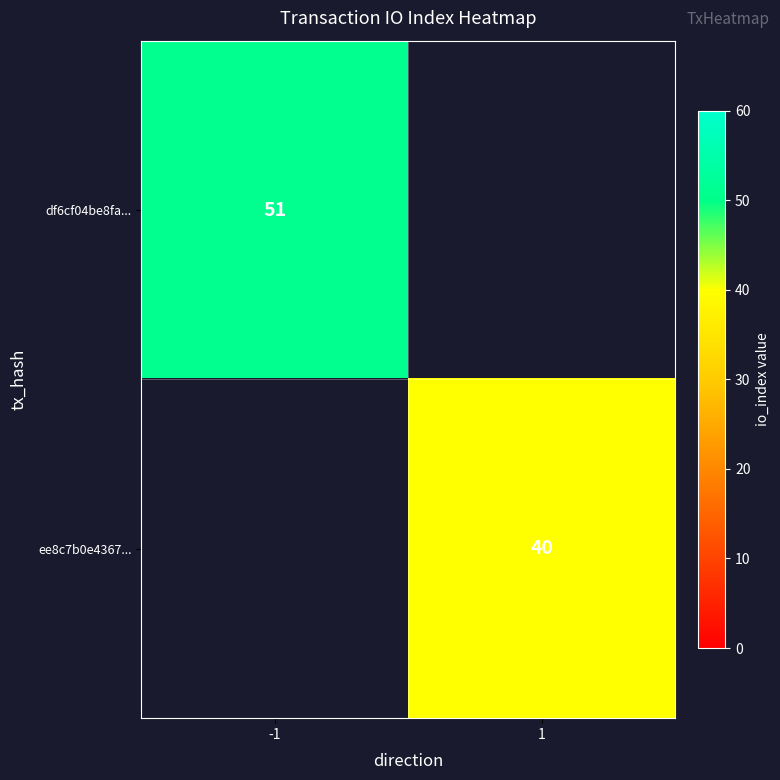

Is it true that df6cf04be8fa... equals 30 at -1?

False